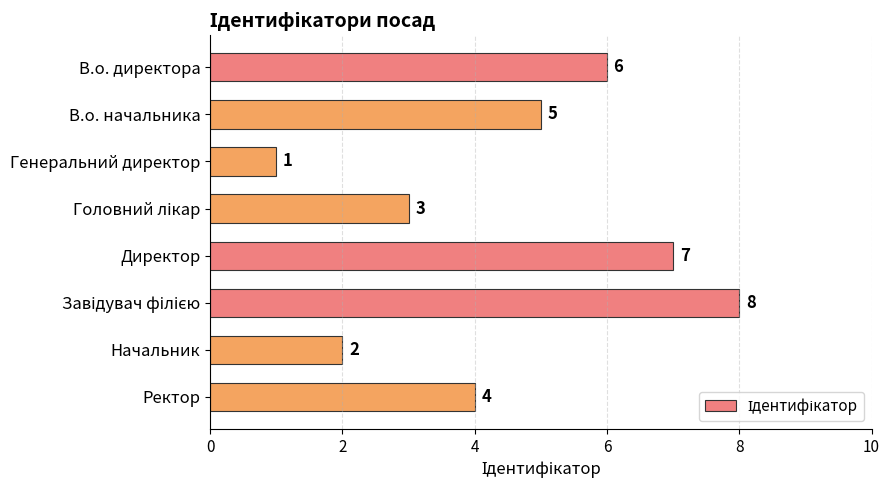

Does the chart contain any negative values?

No